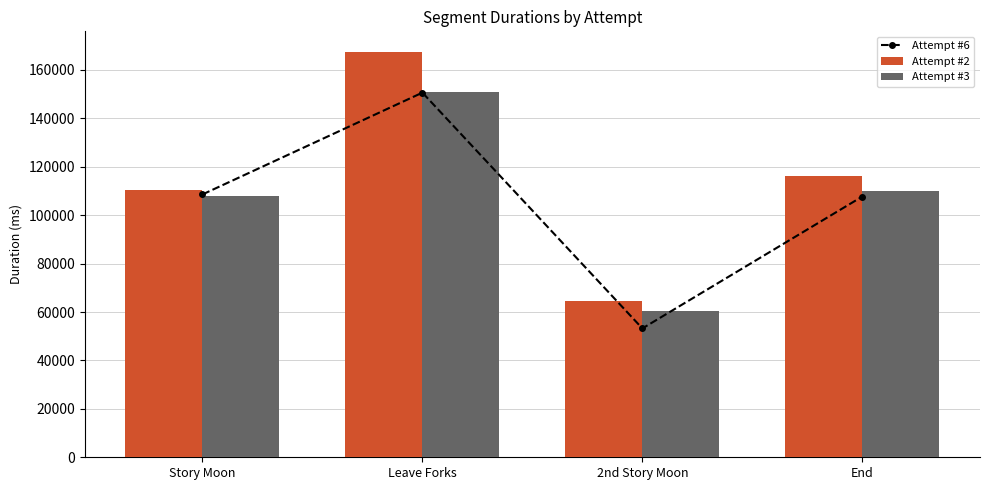

Which category has the highest value across all series?

Leave Forks